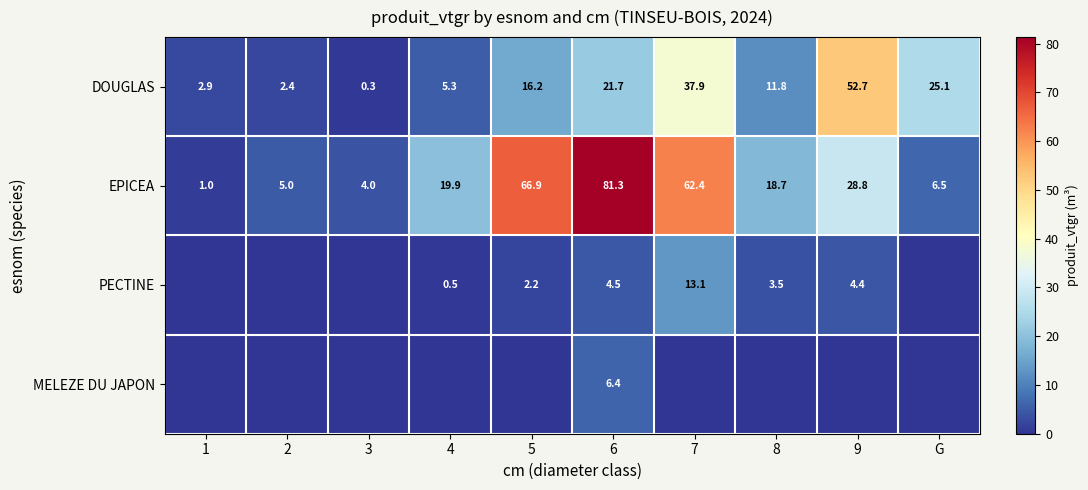

At which category does the chart reach its minimum across all series?

1